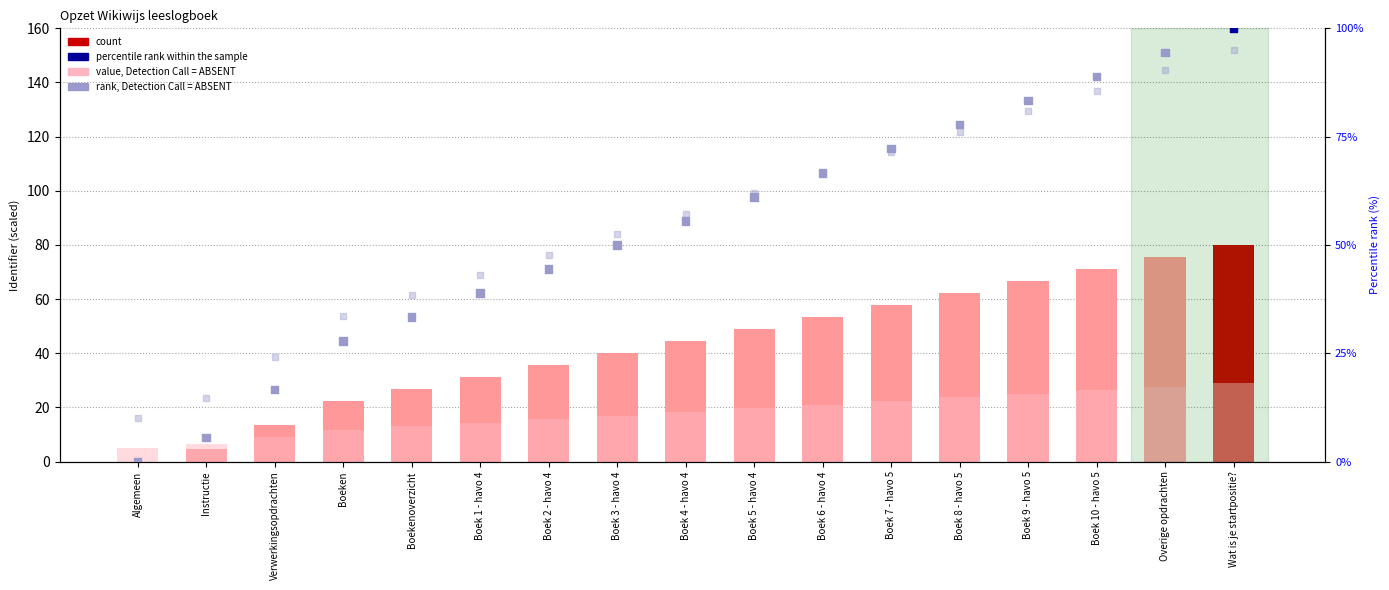

Which series has the largest total across all categories?

rank, Detection Call = ABSENT